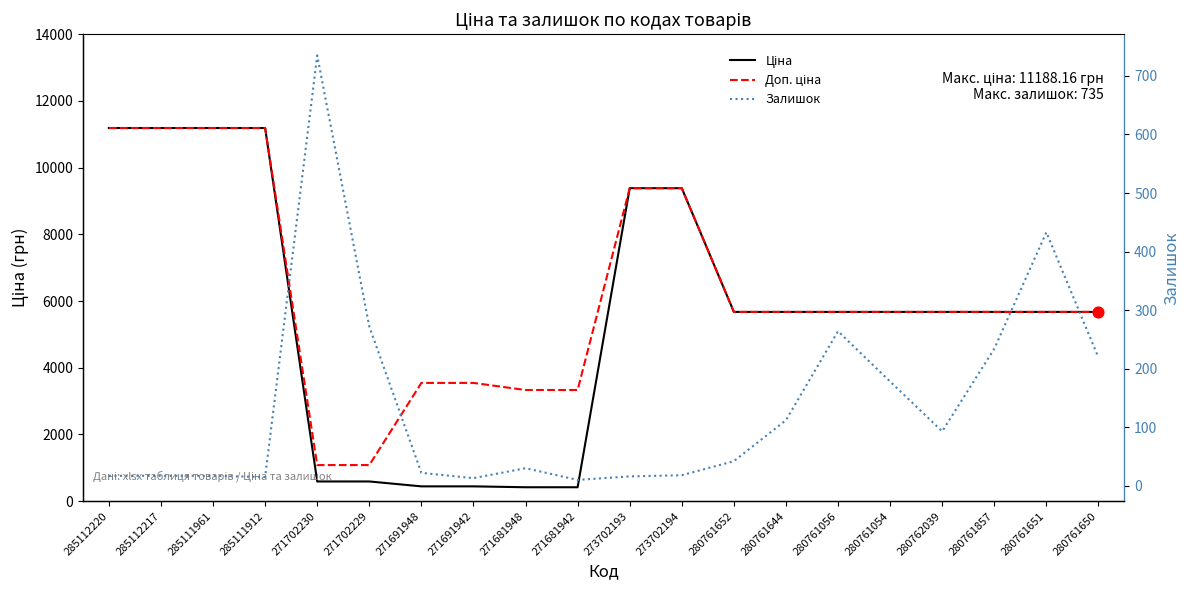

At how many categories does at least one series exceed 2547?

18